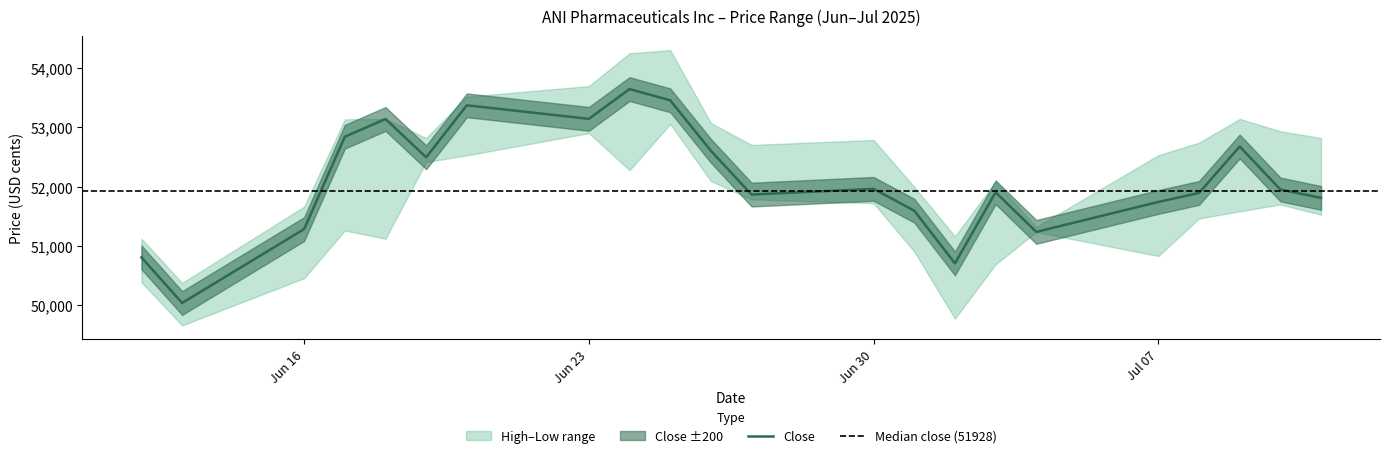

Is it true that High equals 52701 at 27.06.2025?

True